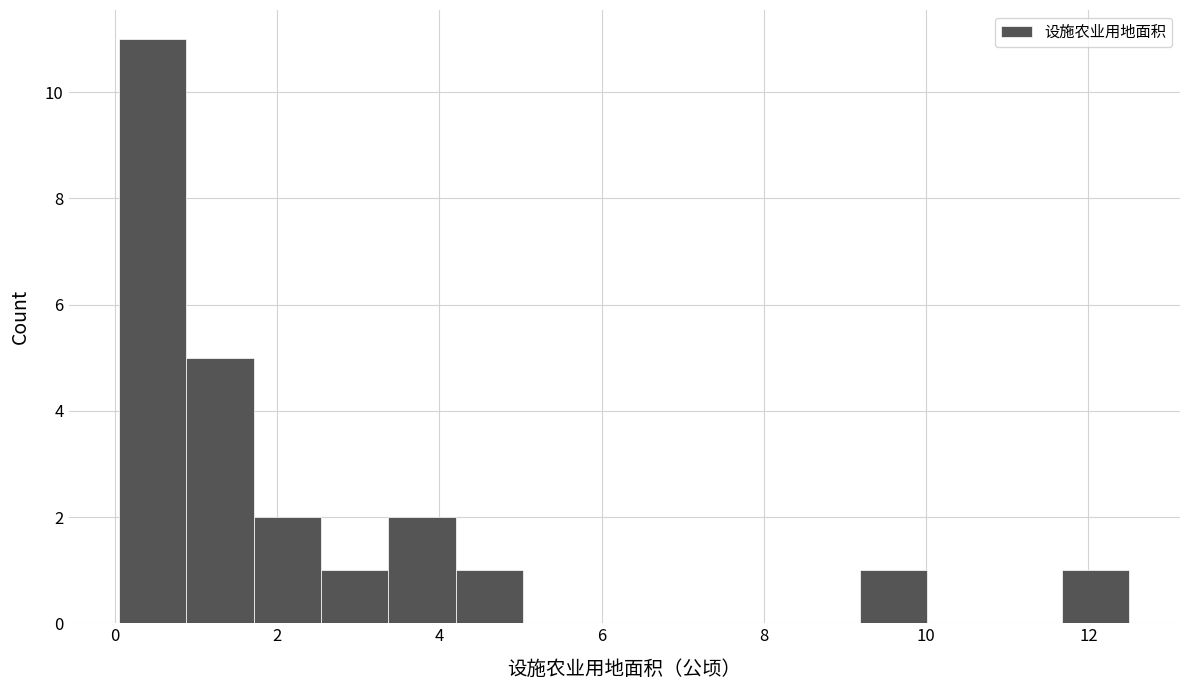

What is the height of the bar covering 3.4 to 4.2 on the x-axis? Neither the bar edges nor the heights are printed on the chart, so give them approximately, as read against the axes.

2